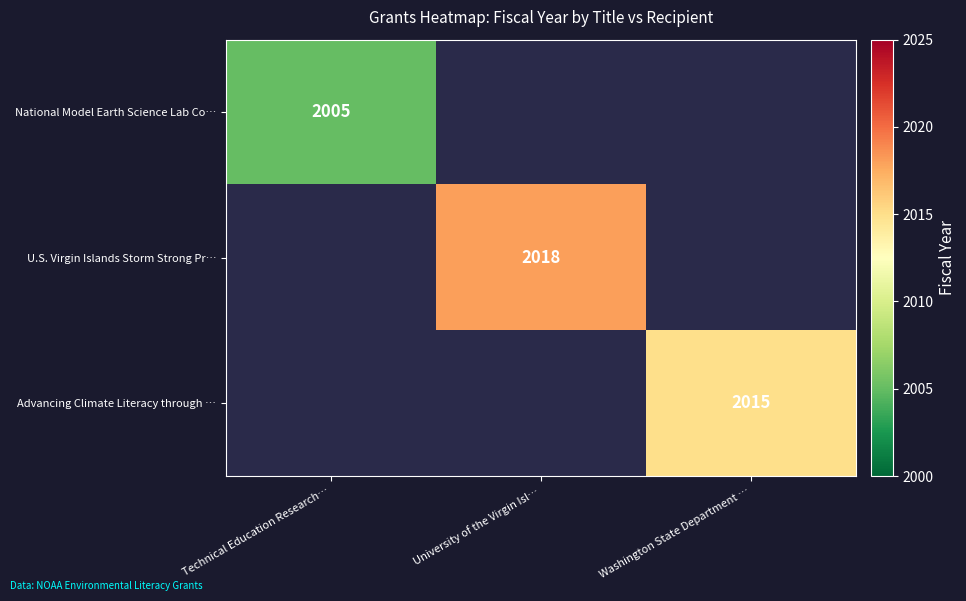

Is it true that Advancing Climate Literacy through … equals 3331 at Washington State Department …?

False